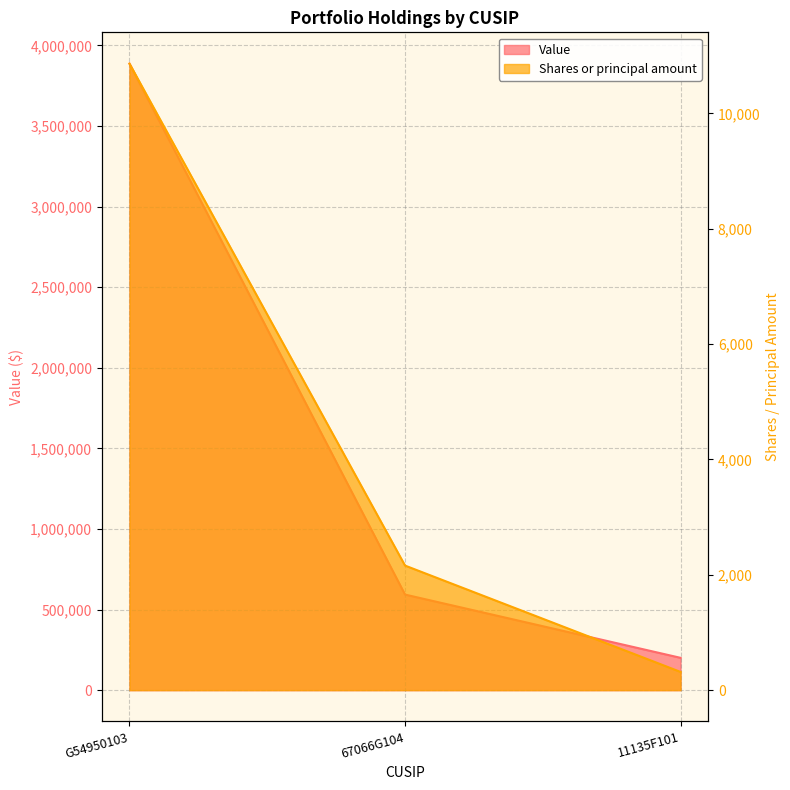

What is the label of the 3rd point from the right?

G54950103